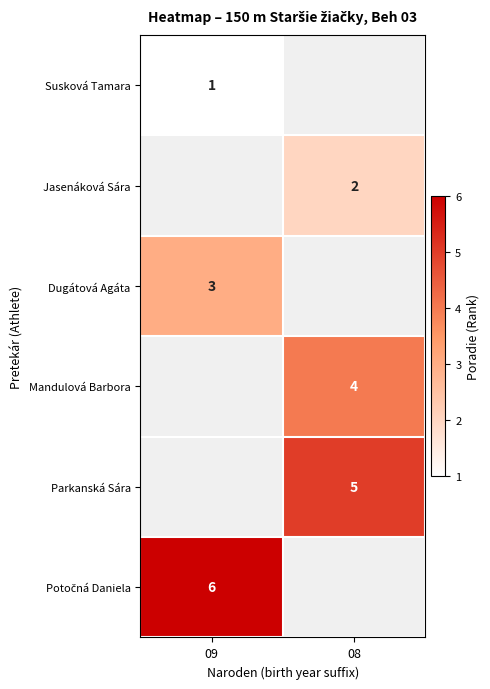

Is it true that Dugátová Agáta equals 4 at 09?

False